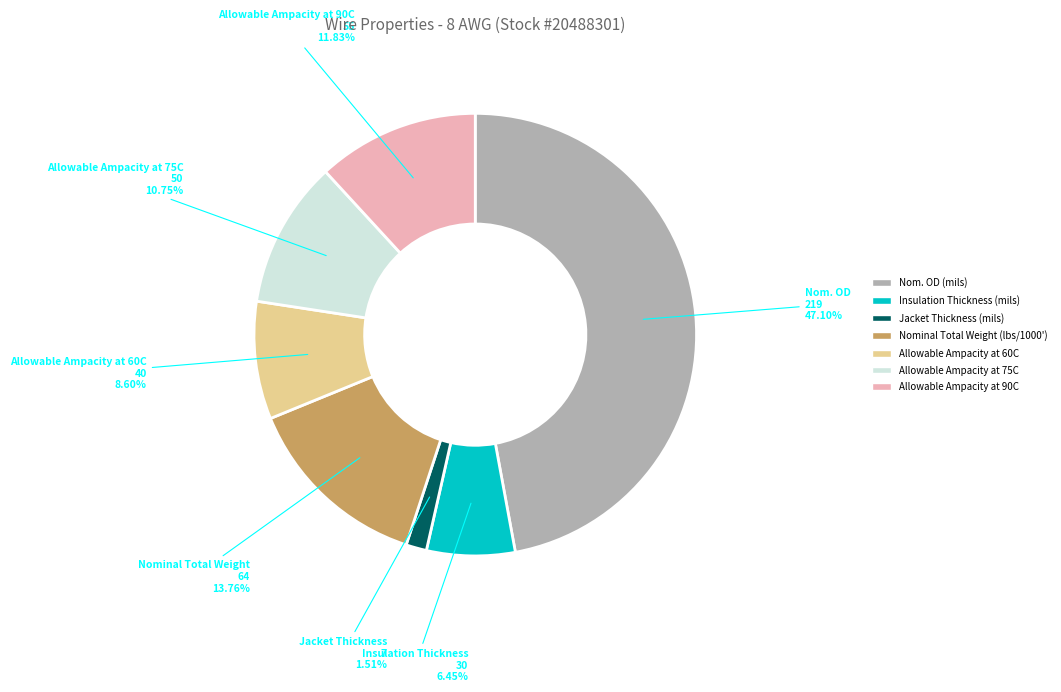

Which has a higher value, Allowable Ampacity at 90C or Jacket Thickness (mils)?

Allowable Ampacity at 90C